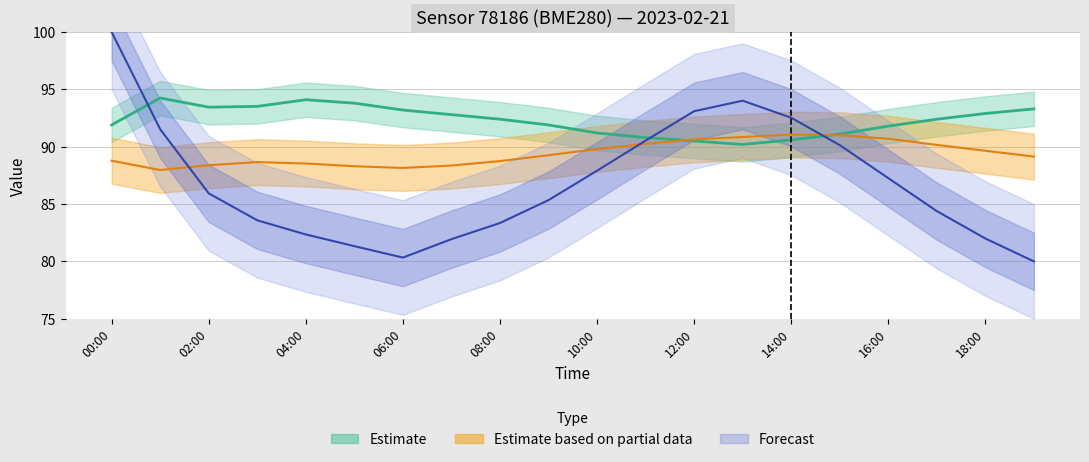

Does the chart have visible grid lines?

Yes